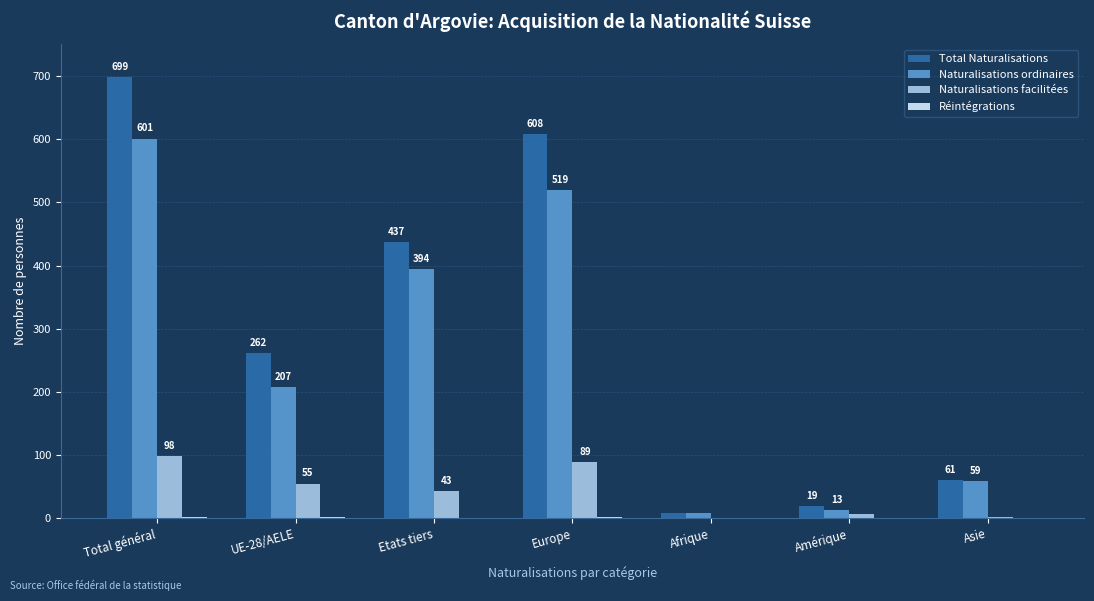

Between Afrique and Amérique, which series saw the biggest shift?

Total Naturalisations